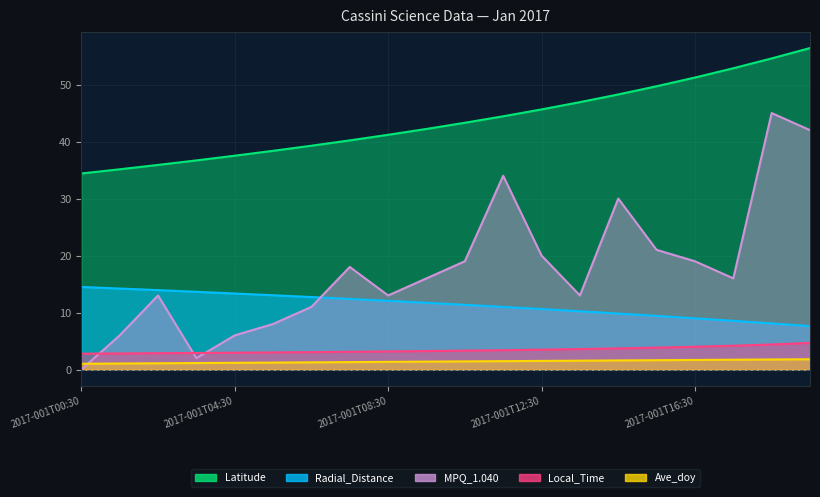

True or false: Latitude and Radial_Distance intersect in this chart.

False